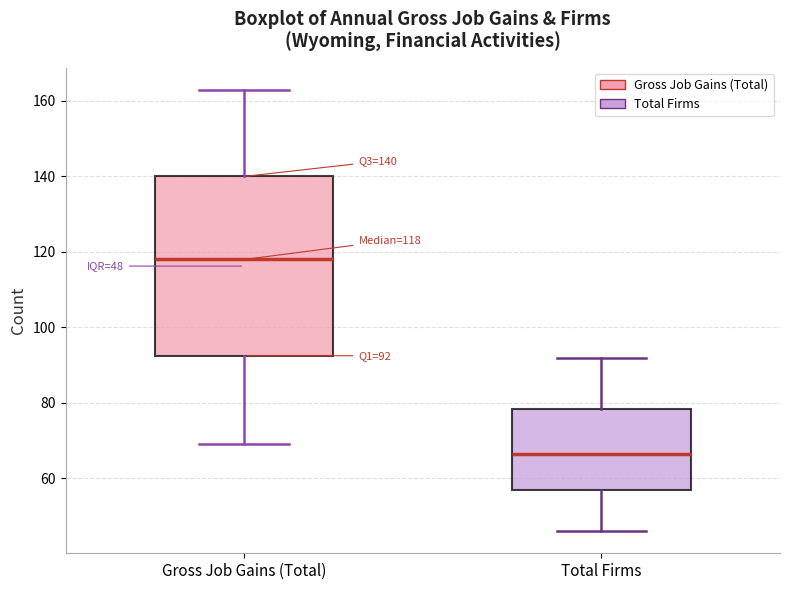

Which box has the lowest median line?

Total Firms